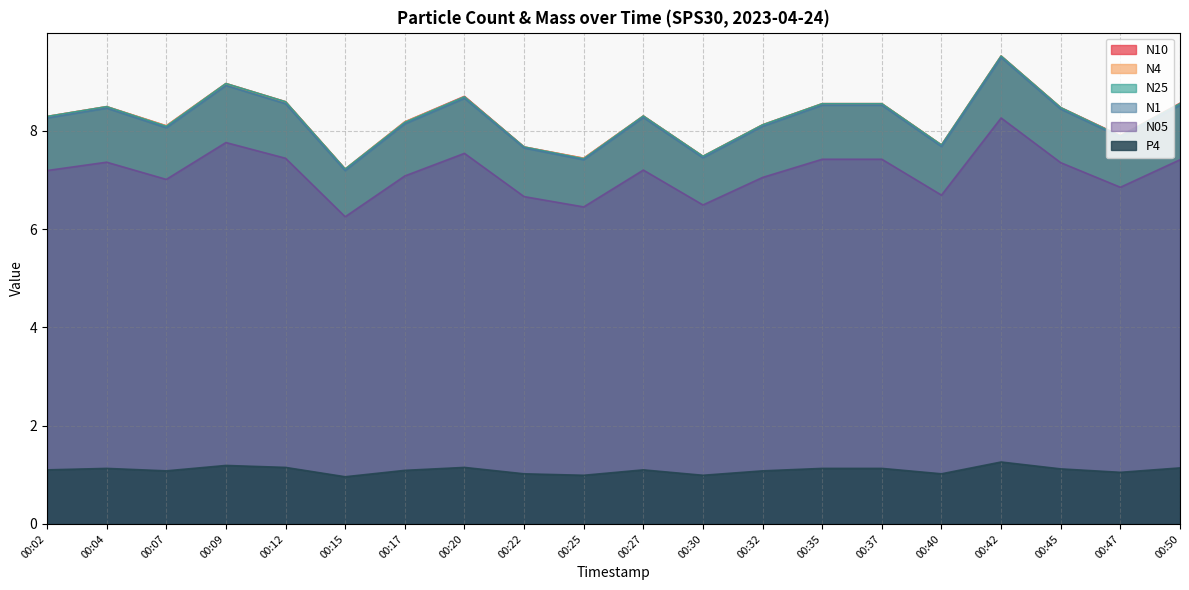

What is the difference between the maximum and minimum values in the N10 series?

2.3